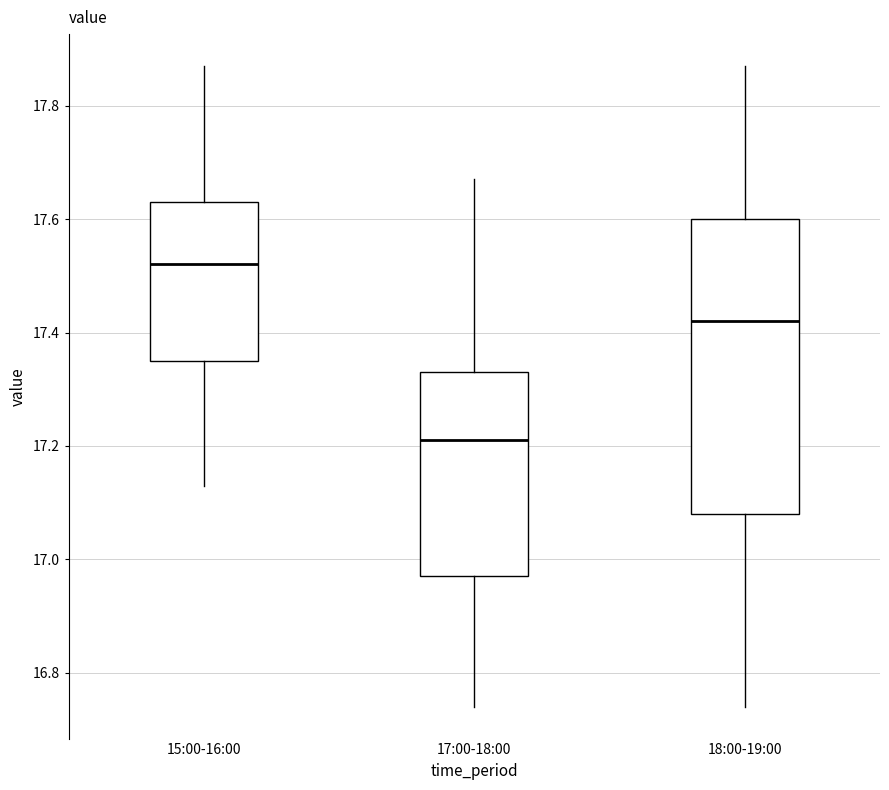

Which box has the lowest median line?

17:00-18:00